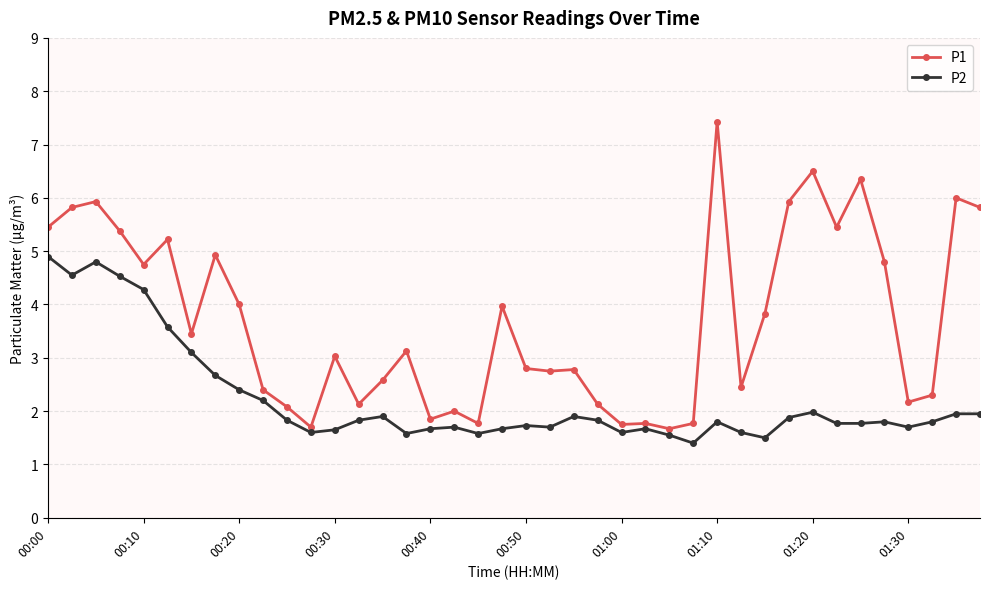

What is the greatest value displayed?

7.4